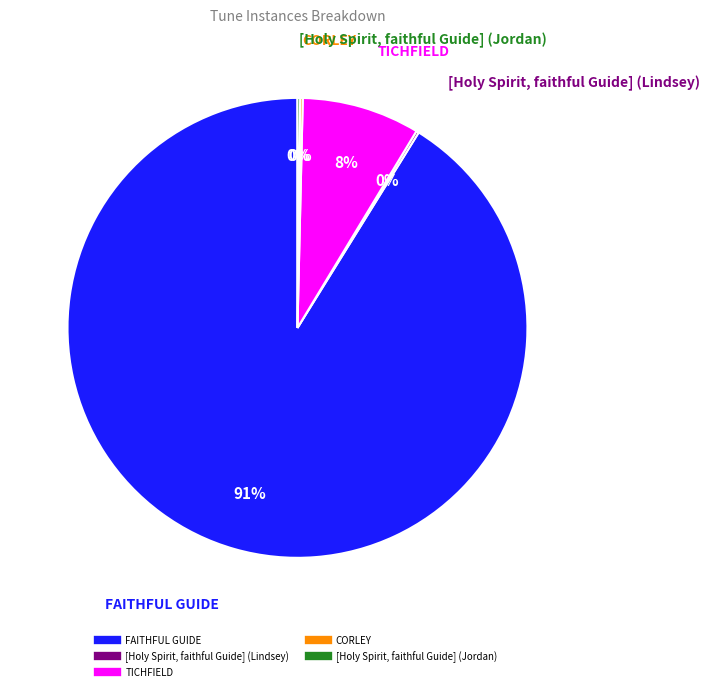

What is the largest slice in the pie chart?

FAITHFUL GUIDE